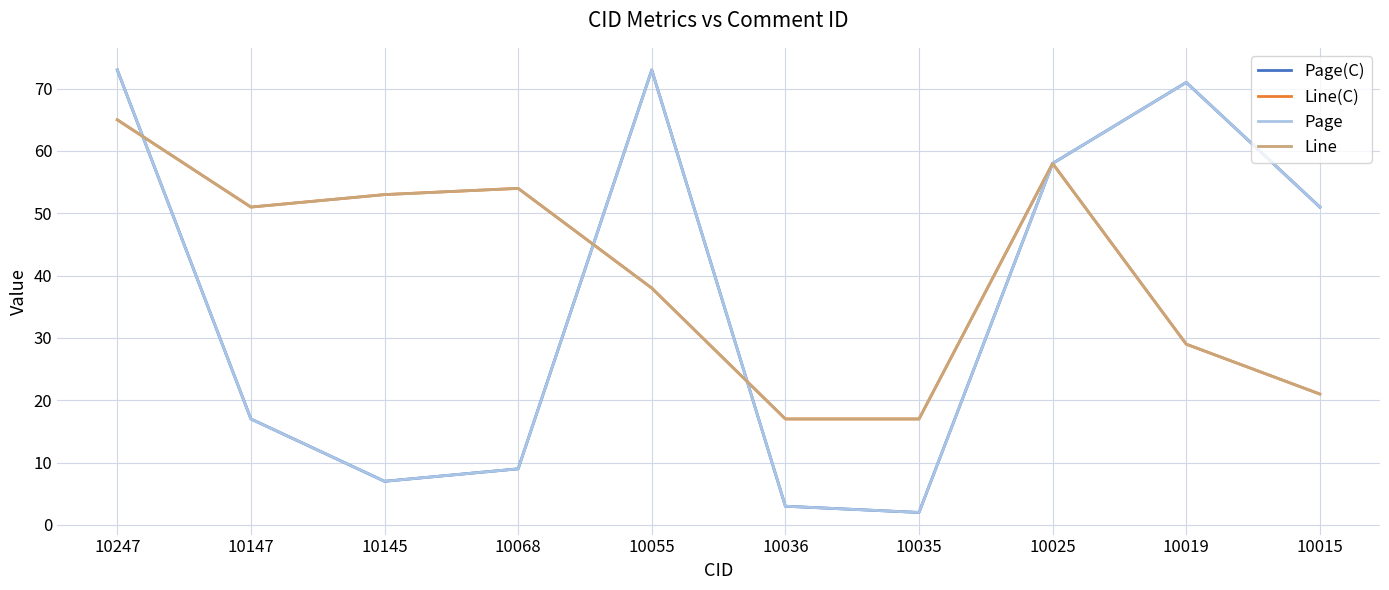

Does the chart have visible grid lines?

Yes